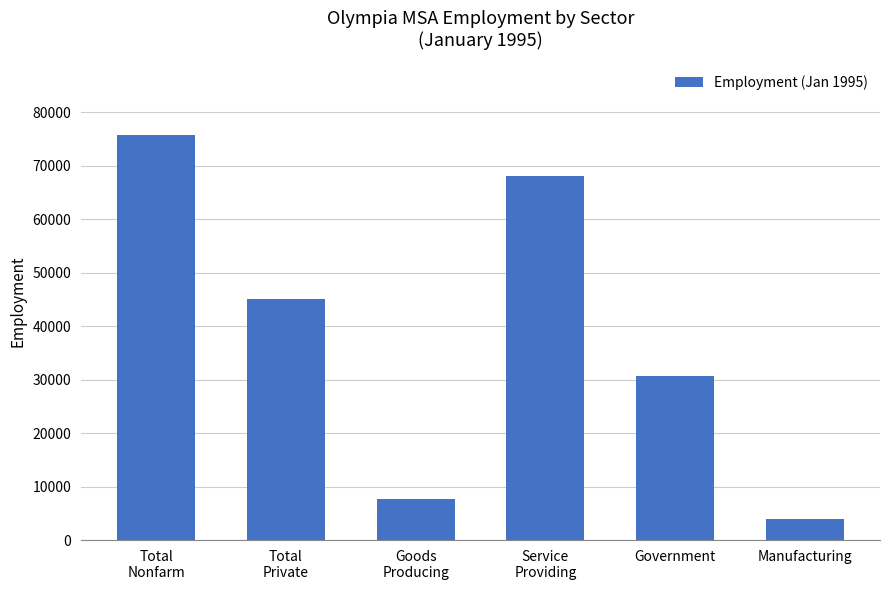

Is it true that the value at Goods
Producing is 7600?

True